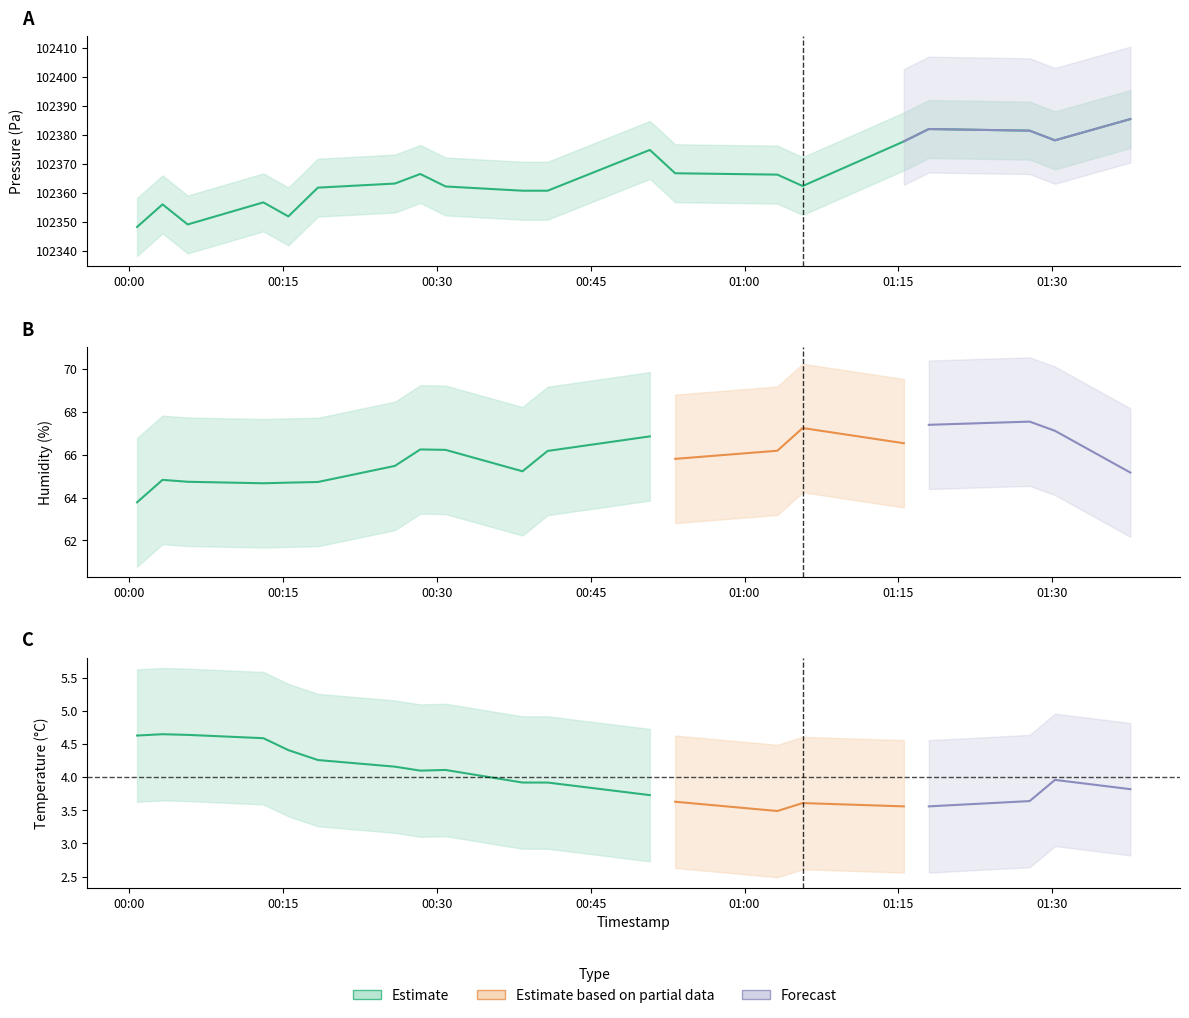

Is this an area chart (filled region under the line)?

No